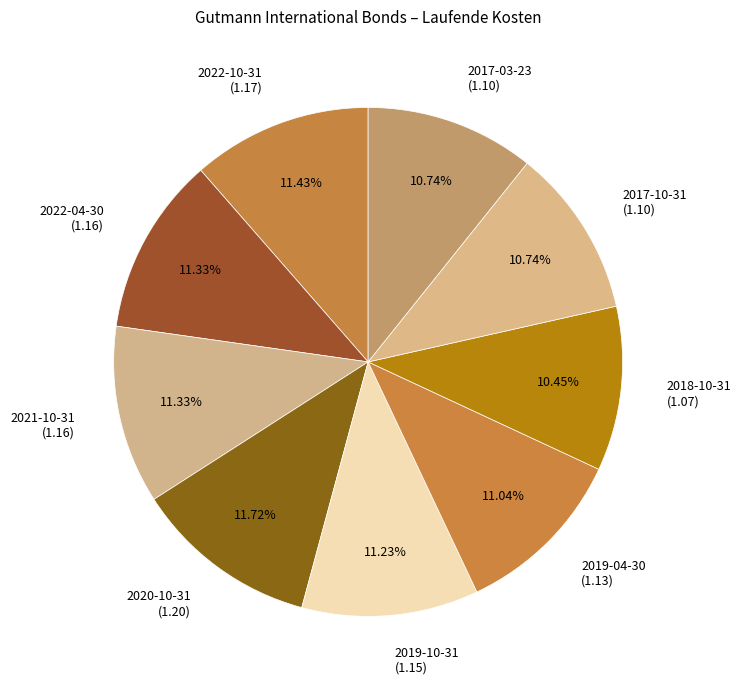

What percentage do 2017-10-31 and 2017-03-23 together represent?

21.5%